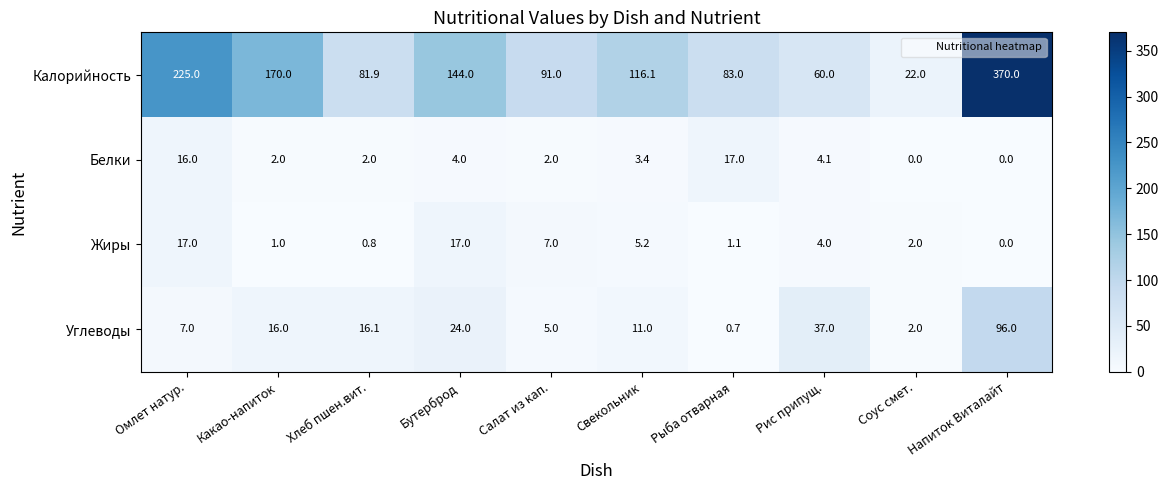

At how many categories does at least one series exceed 199?

2